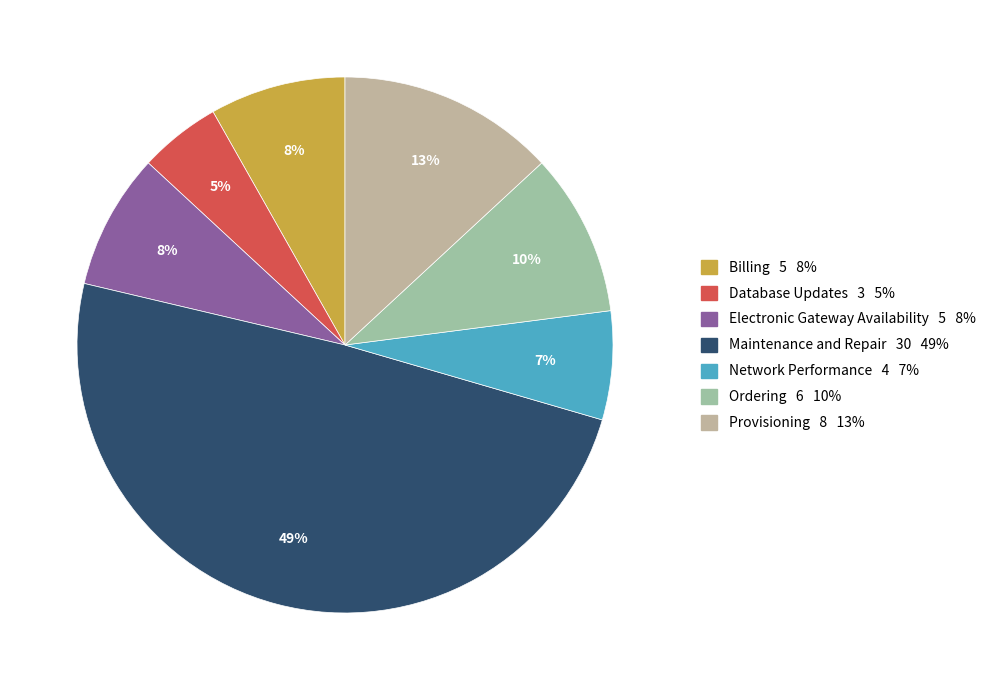

Does any single category account for the majority?

No